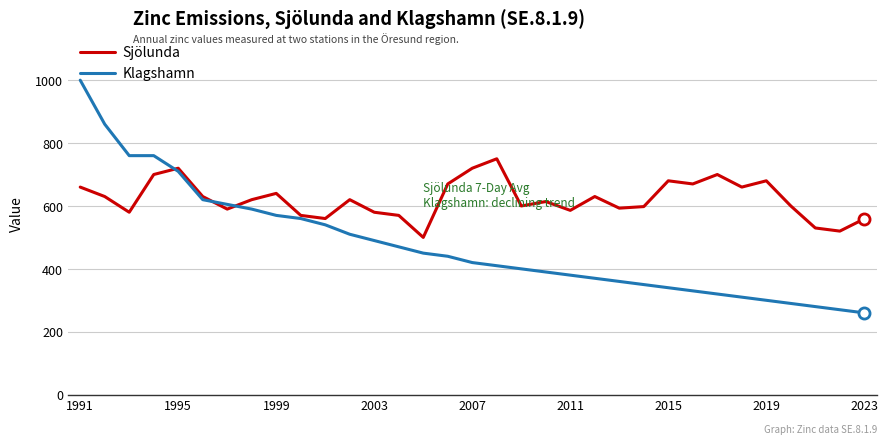

What is the smallest value displayed?

260